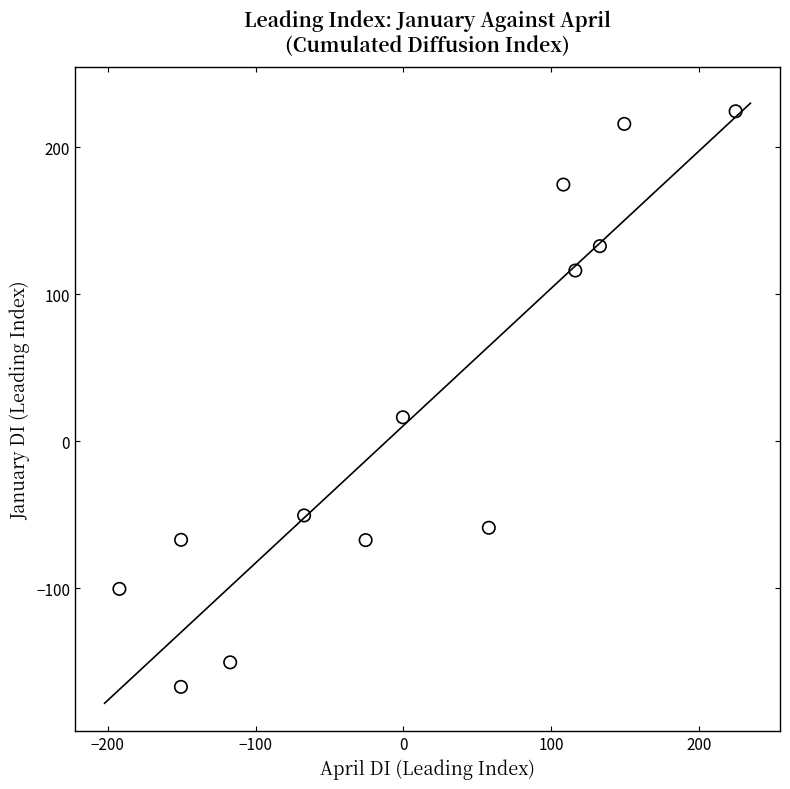

What is the range of X values (max minus min)?

416.7